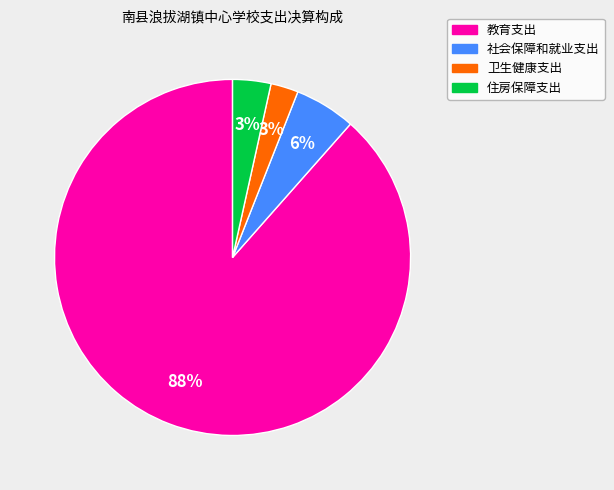

Between 卫生健康支出 and 社会保障和就业支出, which is larger?

社会保障和就业支出